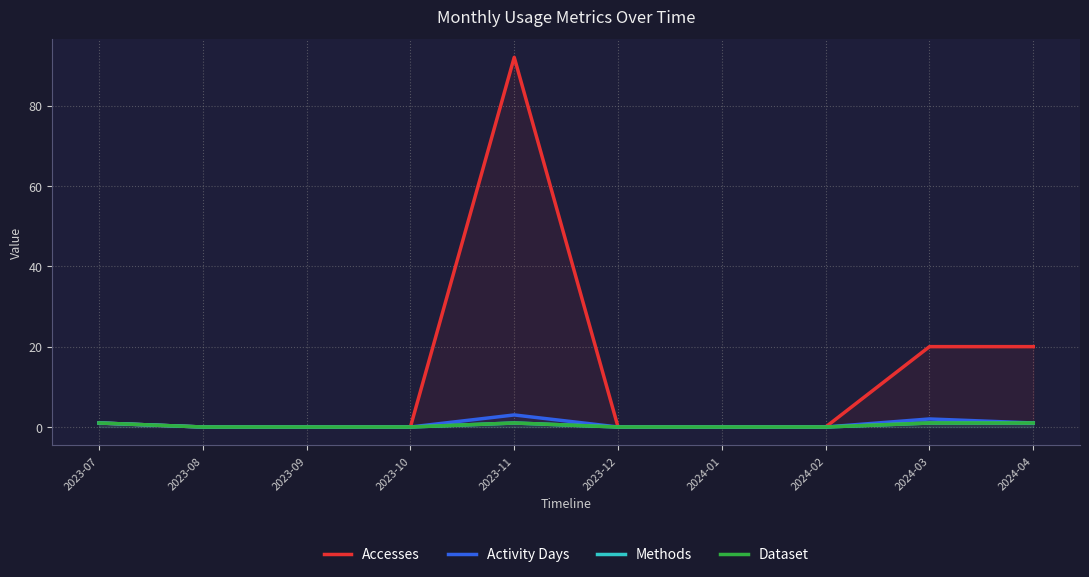

True or false: Methods and Accesses intersect in this chart.

False